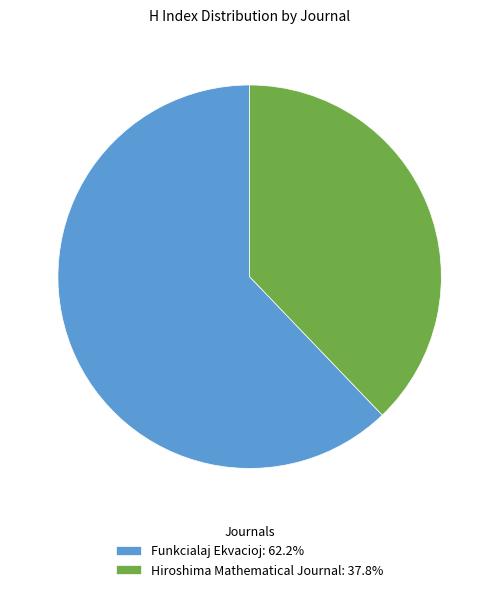

Is the sum of Hiroshima Mathematical Journal and Funkcialaj Ekvacioj greater than half?

Yes